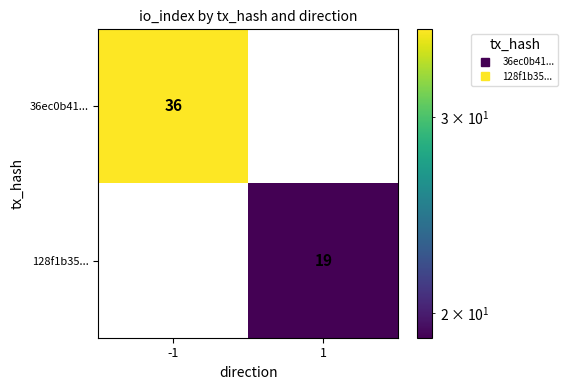

Which series changed the most between -1 and 1?

36ec0b41...